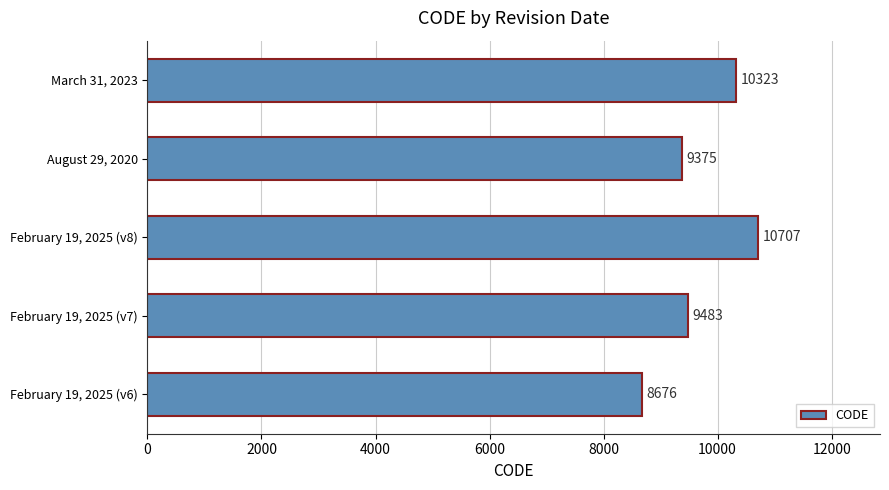

The value at February 19, 2025 (v8) is 16613. True or false?

False